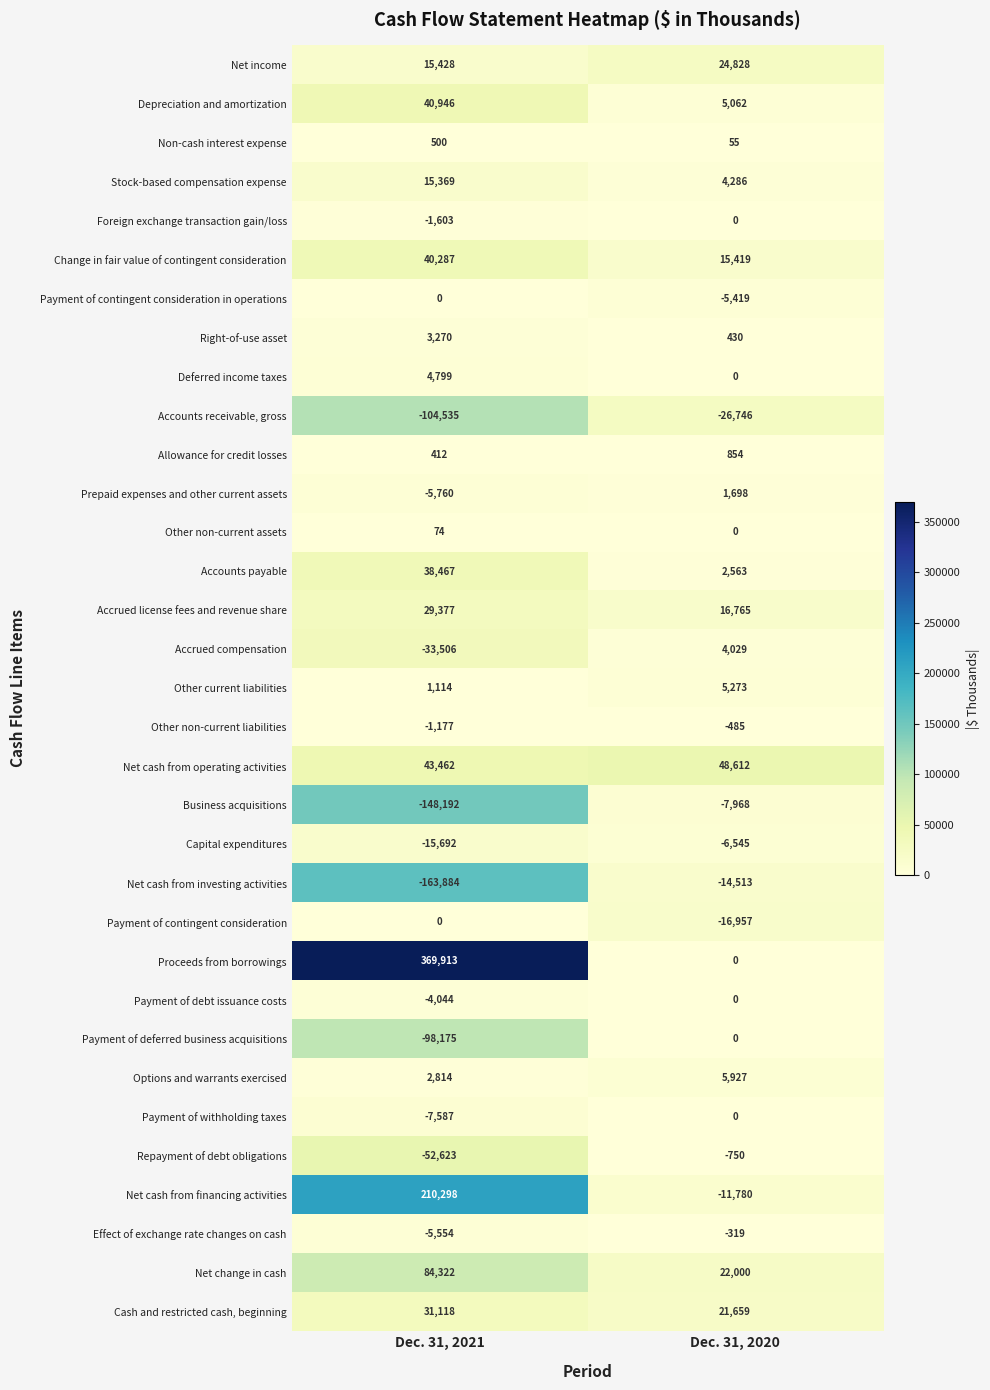

What value does the Right-of-use asset series have at Dec. 31, 2020?

430